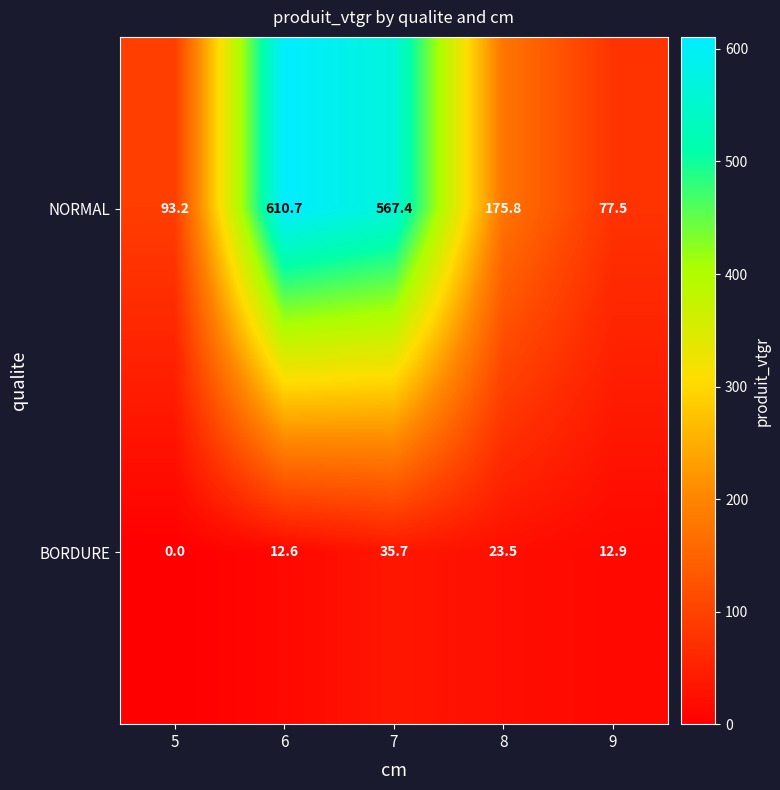

What is the sum of all NORMAL values?

1524.6